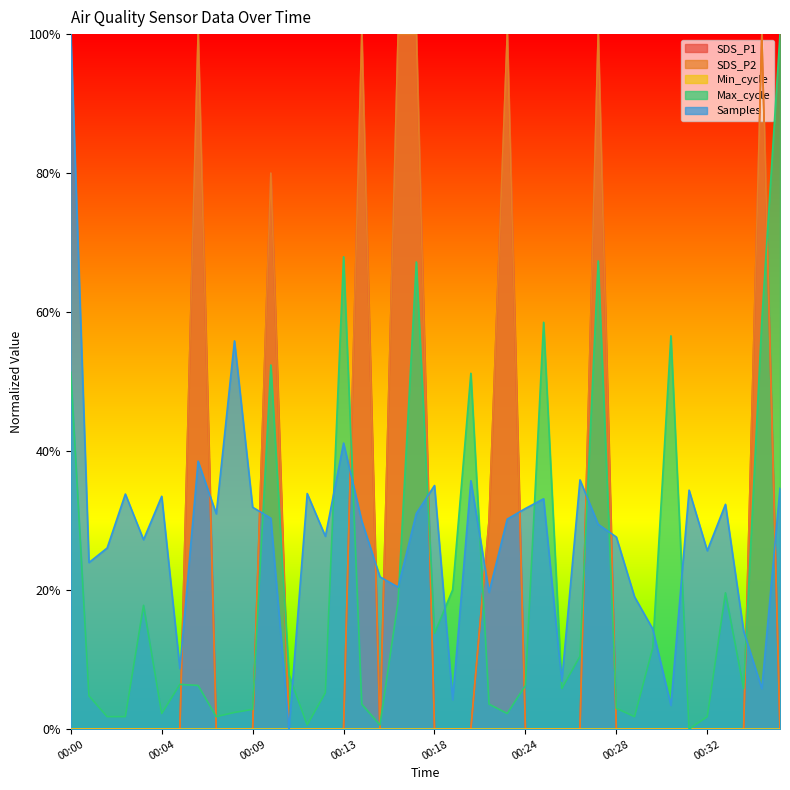

At how many categories does at least one series exceed 0?

40